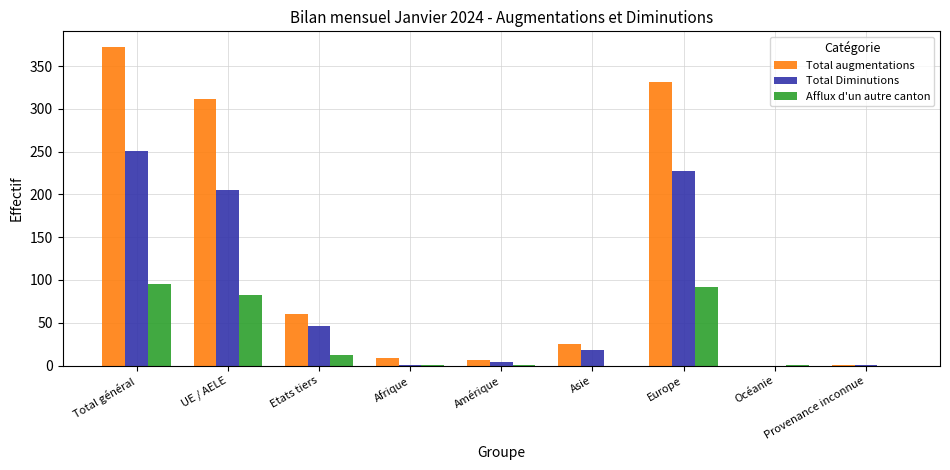

Which series changed the most between UE / AELE and Etats tiers?

Total augmentations